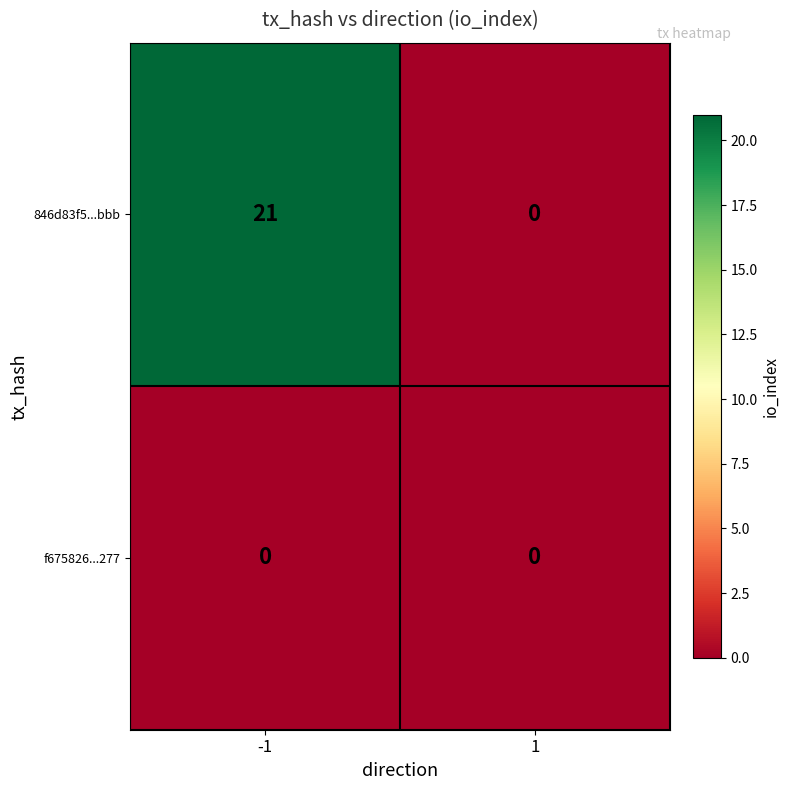

Which label corresponds to the largest value in the chart?

-1